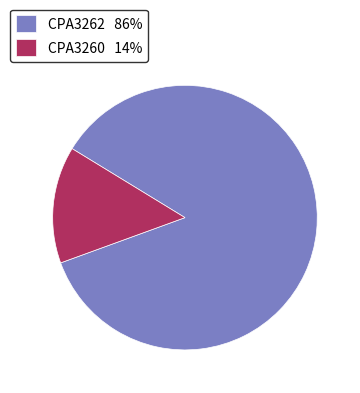

How many slices are in this pie chart?

2